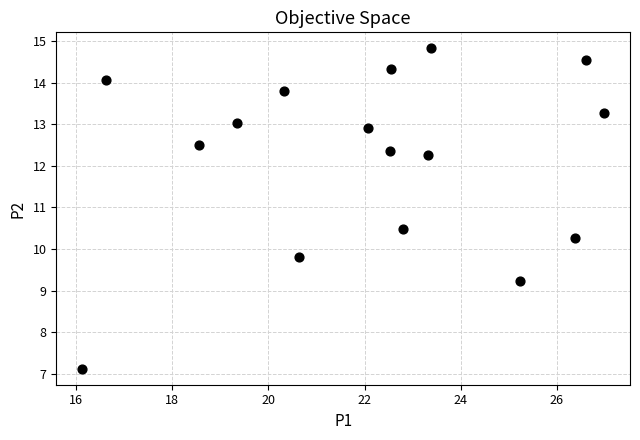

What is the range of Y values (max minus min)?

7.7